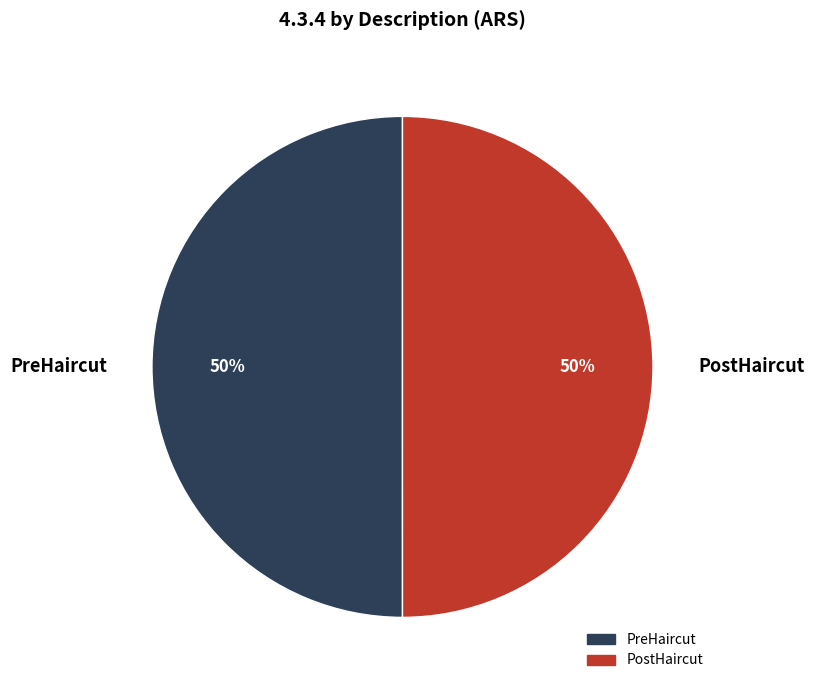

How many slices are in this pie chart?

2